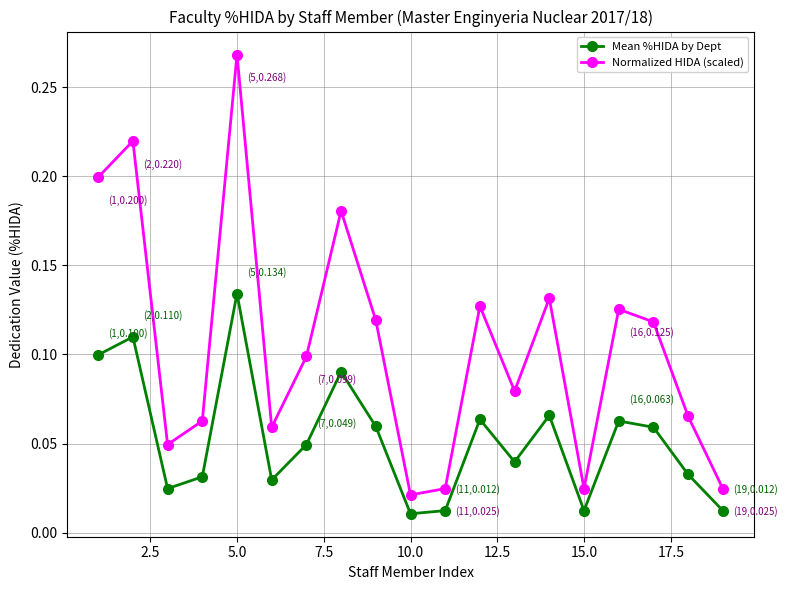

Which series has the largest total across all categories?

Normalized HIDA (scaled)